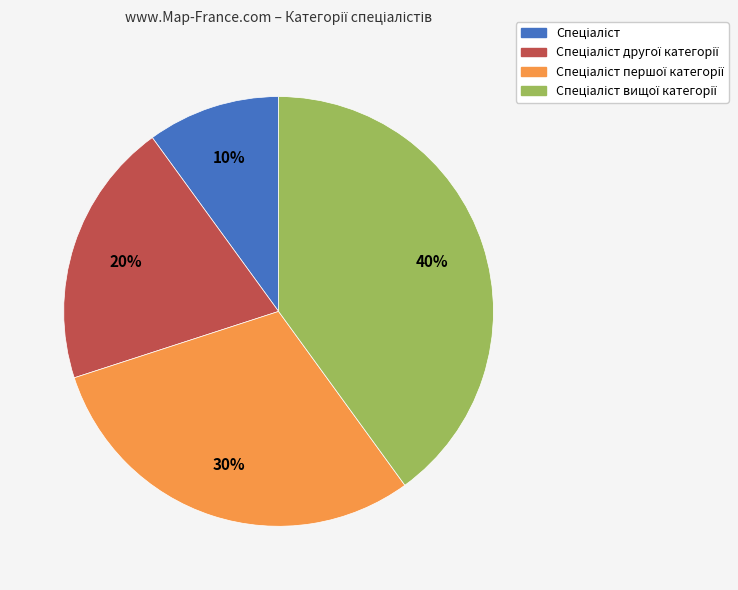

Is there a majority slice in this chart?

No